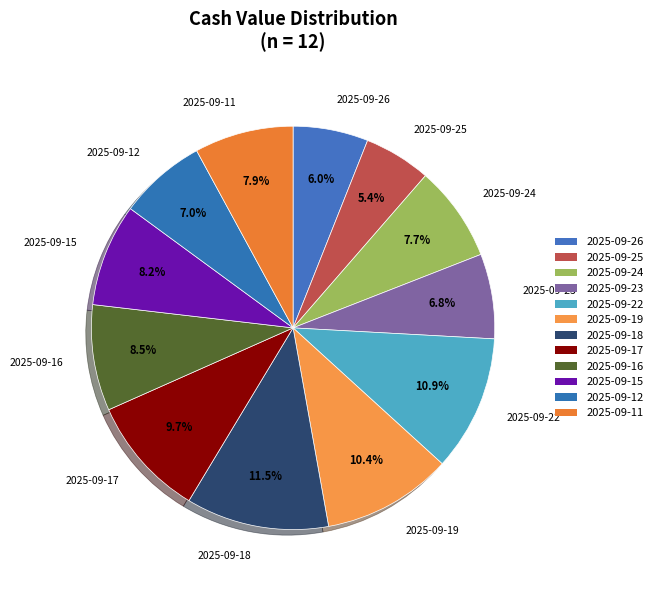

Which category has the smallest portion of the pie?

2025-09-25